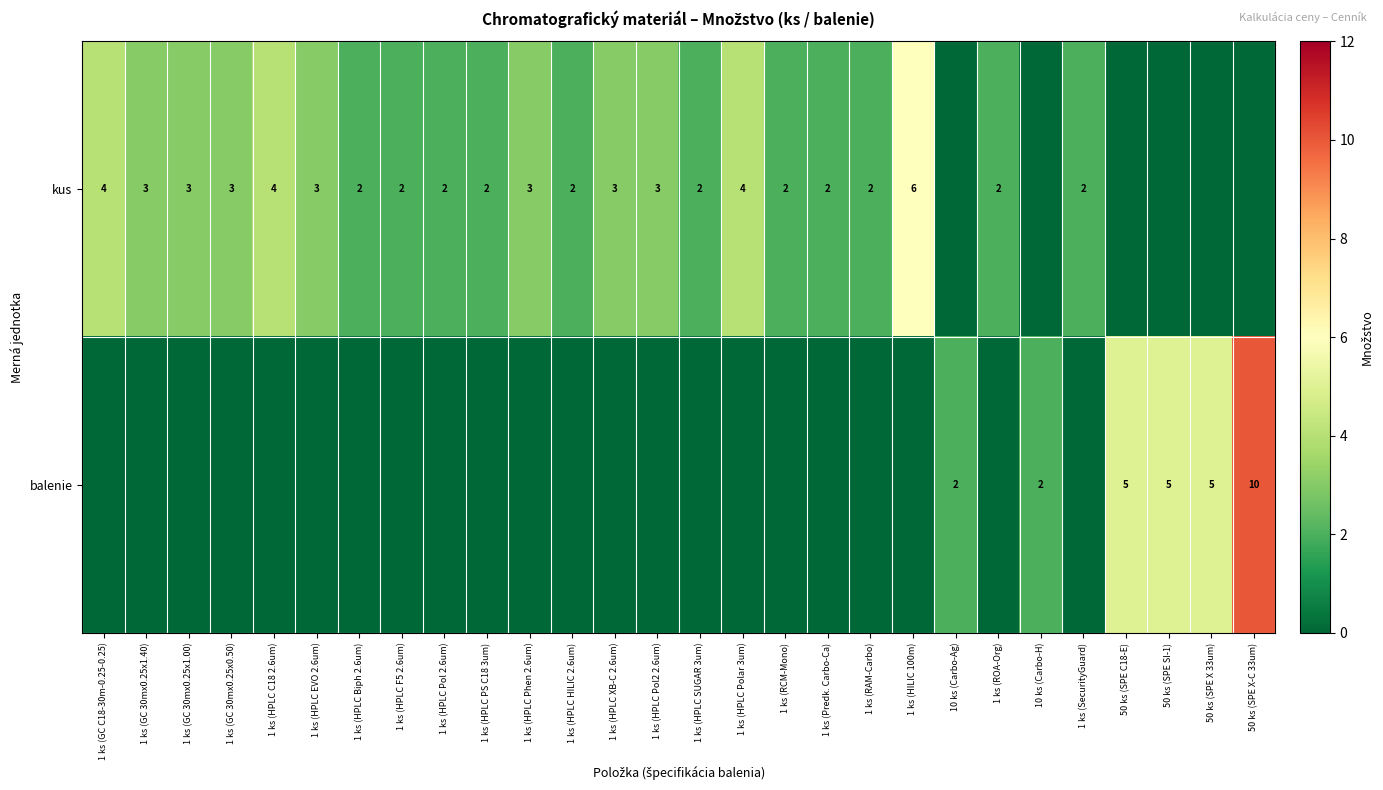

What is the difference between the balenie values at 10 ks (Carbo-Ag) and 50 ks (SPE X-C 33um)?

8